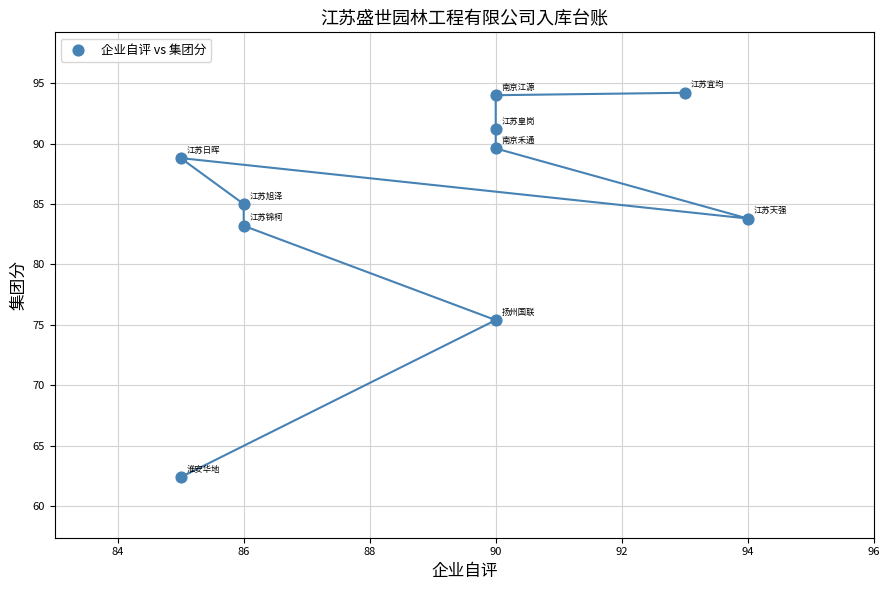

What is the range of X values (max minus min)?

9.0